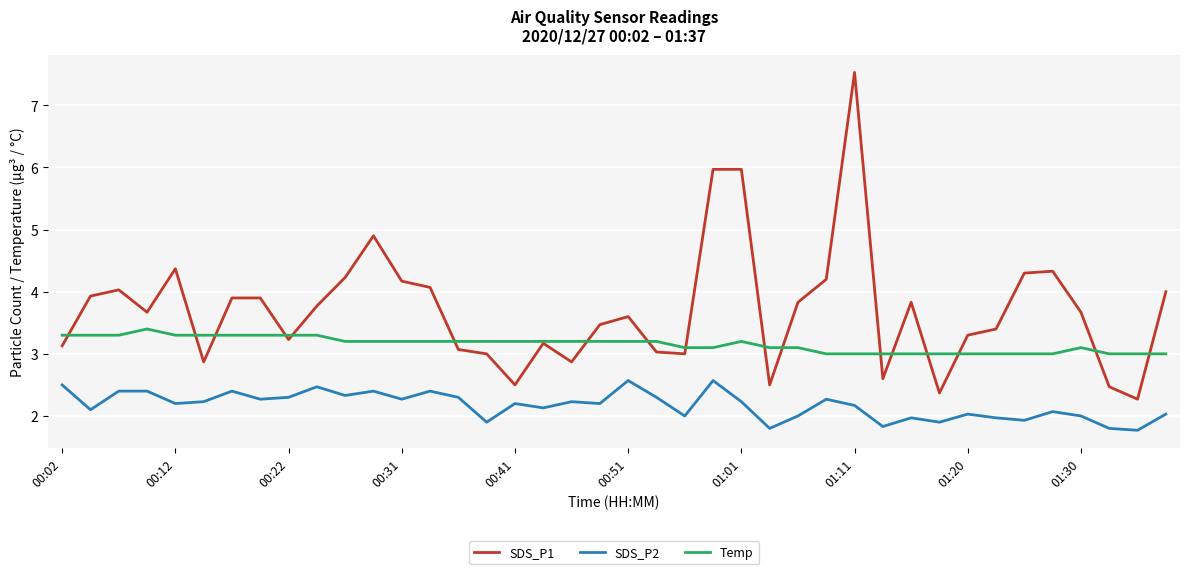

What are all the series names shown in the legend?

SDS_P1, SDS_P2, Temp